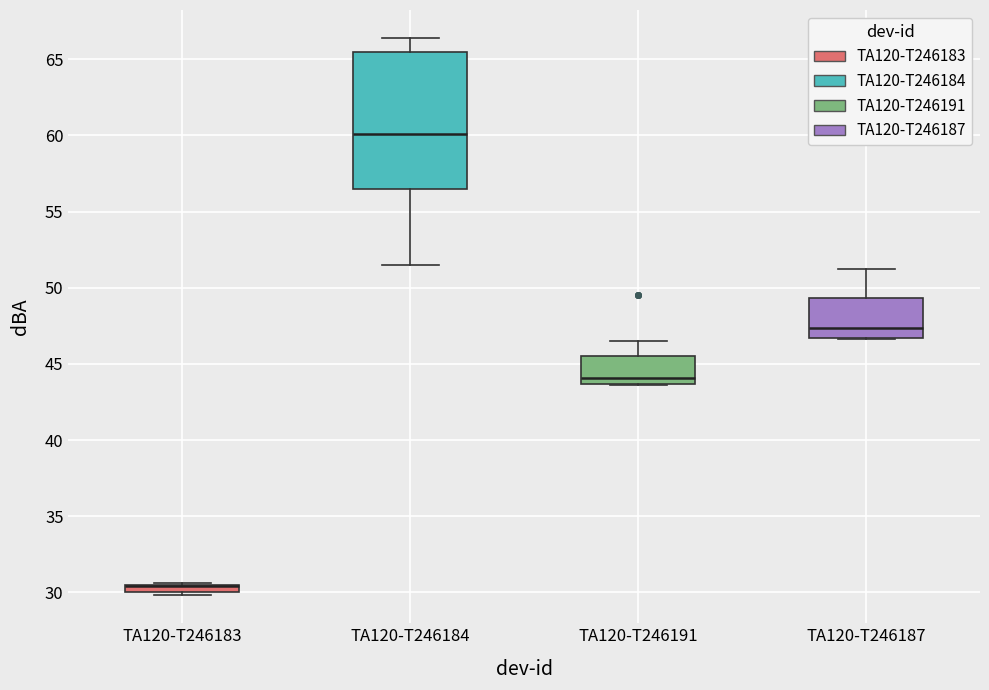

Where does the upper whisker of the box for TA120-T246187 end on the y-axis? The values are not printed on the chart, so give them approximately, as read against the axis.

51.0